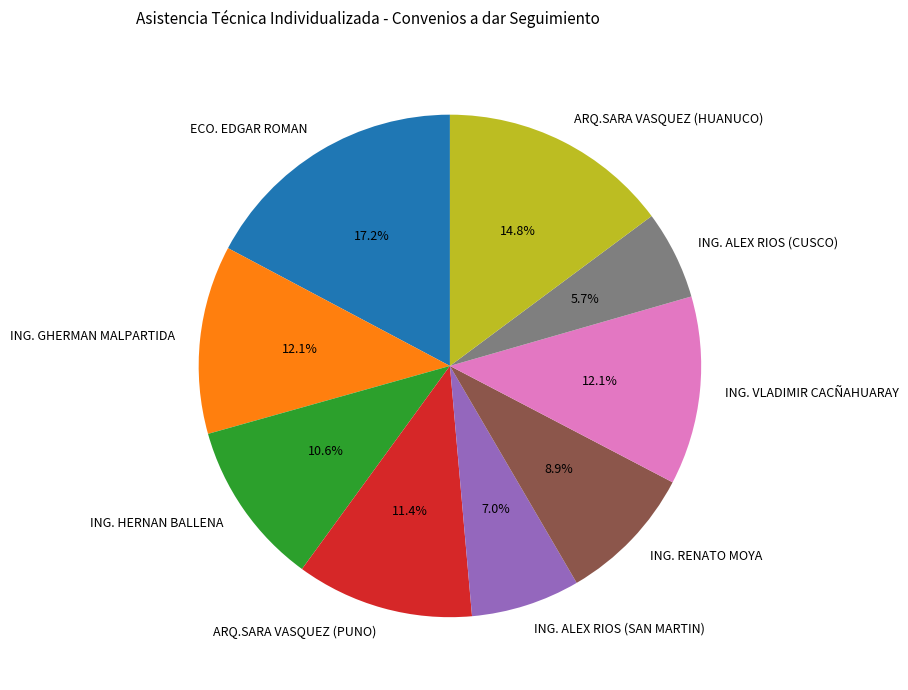

Combined, do ING. GHERMAN MALPARTIDA and ING. HERNAN BALLENA account for over 50%?

No